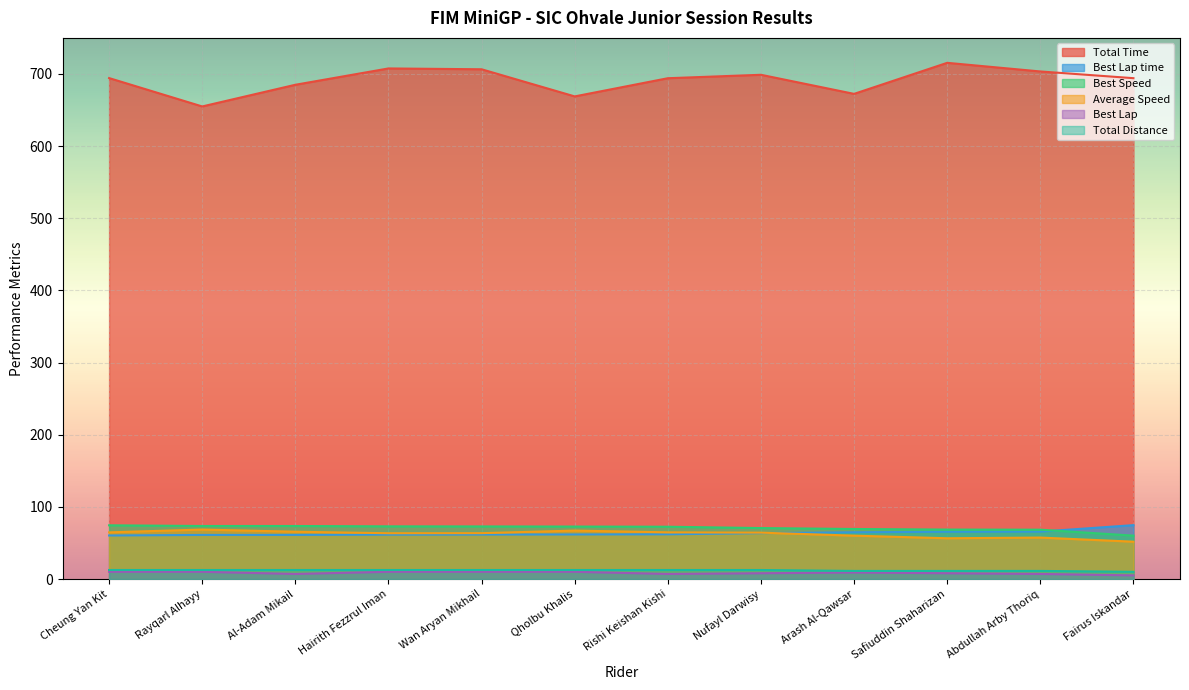

Where is Best Lap nearest to the value 7?

Al-Adam Mikail